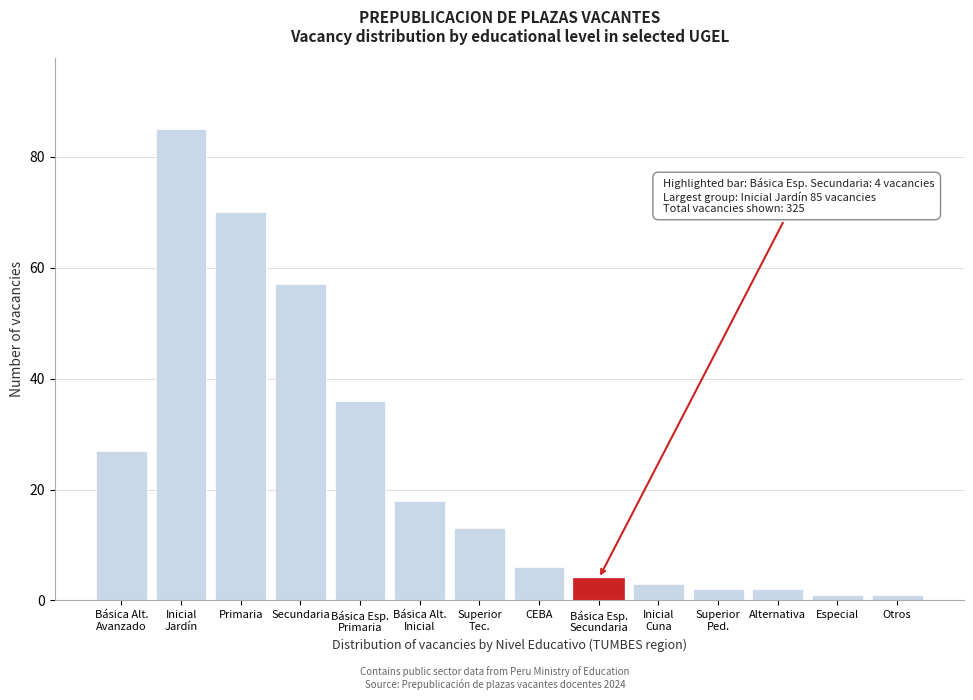

Reading left to right, transcribe all the data shown in this chart.

27	85	70	57	36	18	13	6	4	3	2	2	1	1